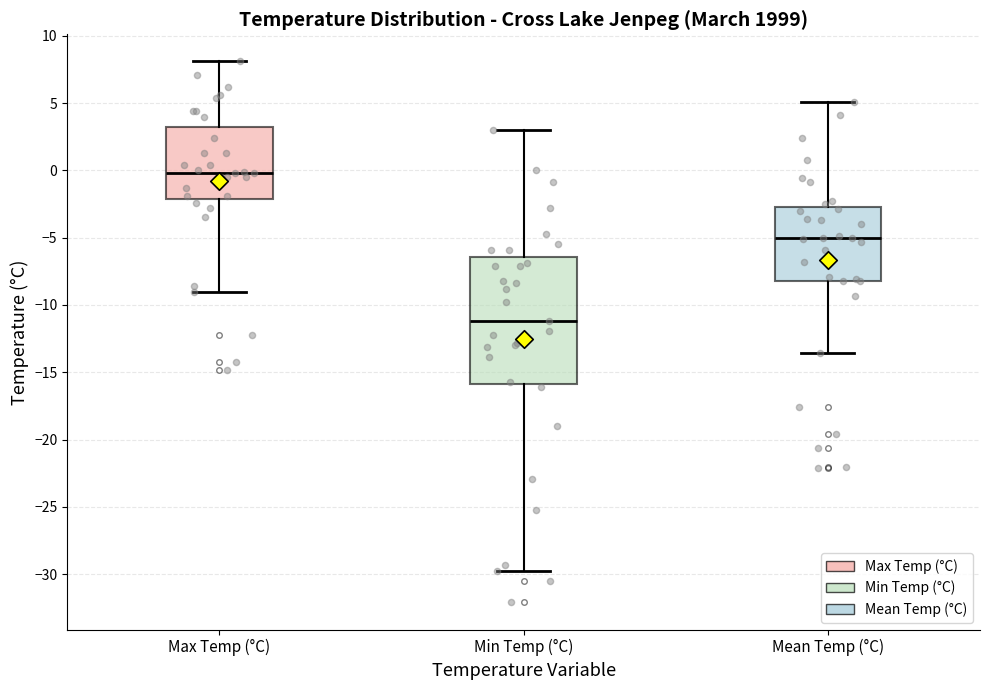

Which box has the lowest median line?

Min Temp (°C)